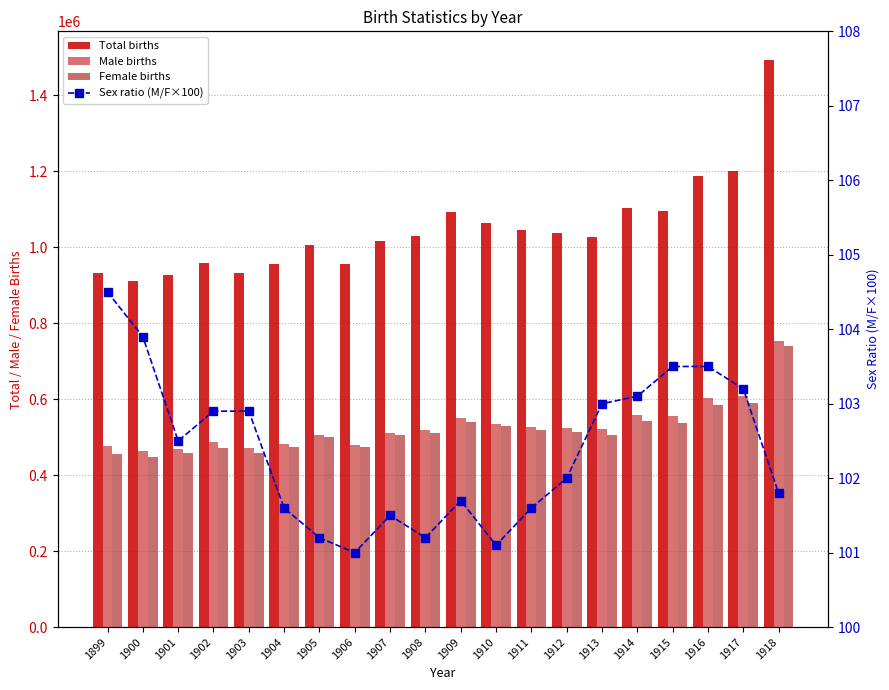

At which category does the chart reach its peak across all series?

1918